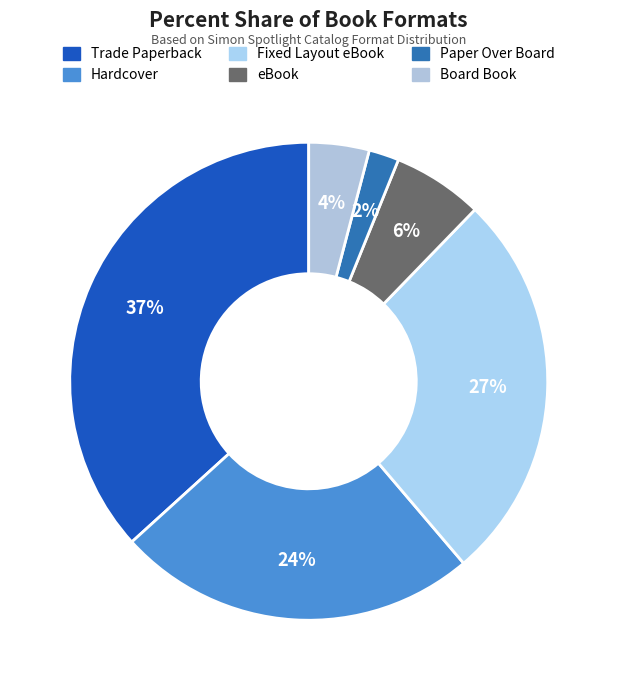

To the nearest percent, what is the combined percentage of Fixed Layout eBook and Board Book?

31%